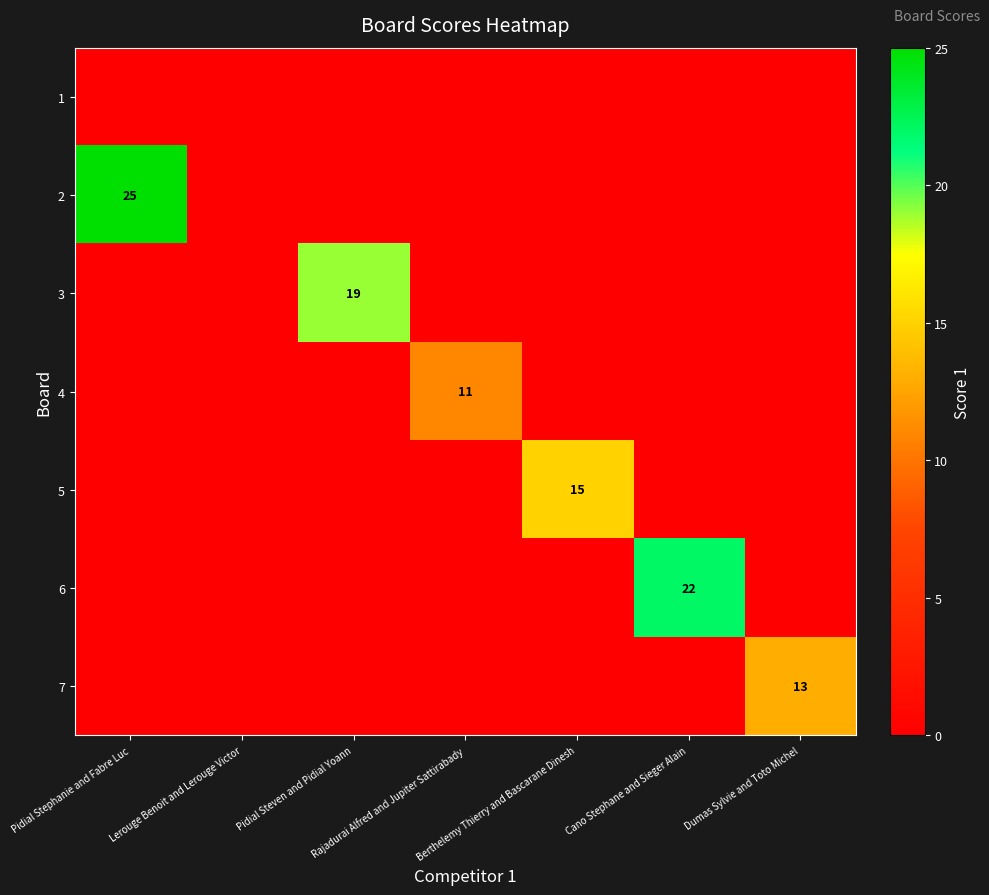

At Lerouge Benoit and Lerouge Victor, list the series in order from smallest to largest.

1, 2, 3, 4, 5, 6, 7